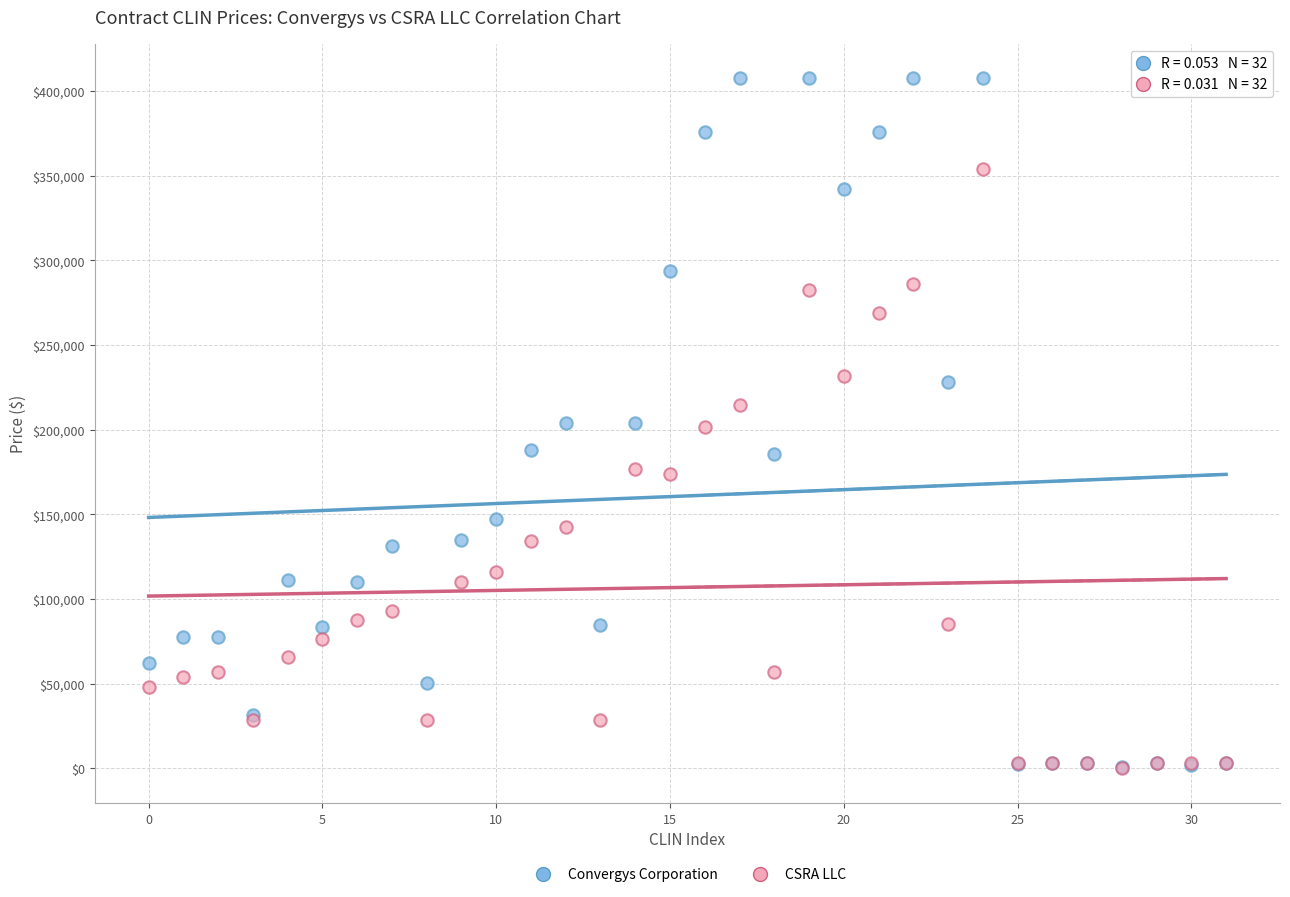

Which series reaches the maximum Y coordinate?

Convergys Corporation